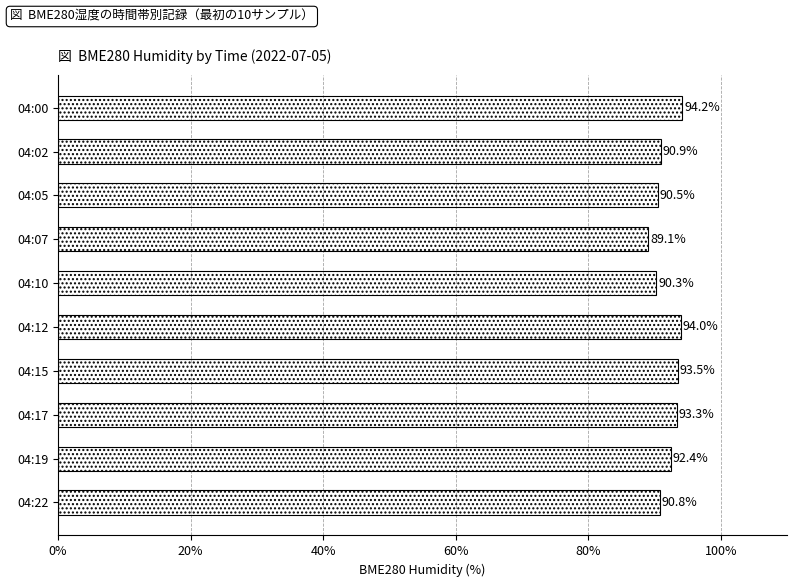

Are the bars horizontal?

Yes